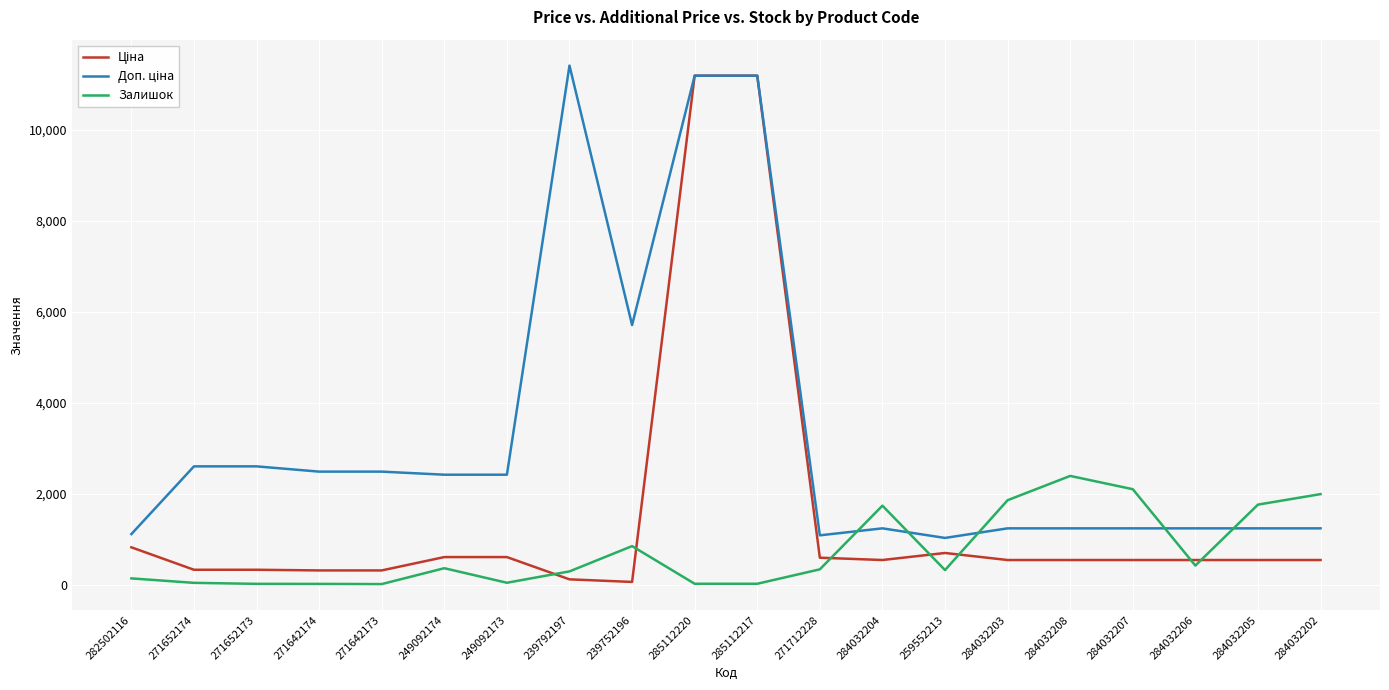

What is the greatest value displayed?

11410.0